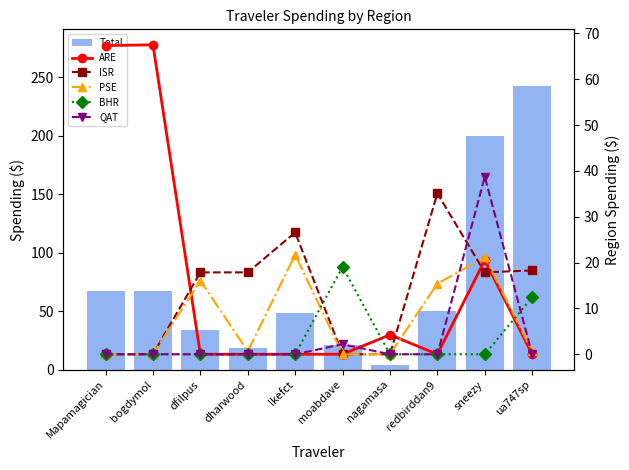

List the labels in order of QAT value, smallest first.

Mapamagician, bogdymol, dfilpus, dharwood, lkefct, nagamasa, redbirddan9, ua747sp, moabdave, sneezy